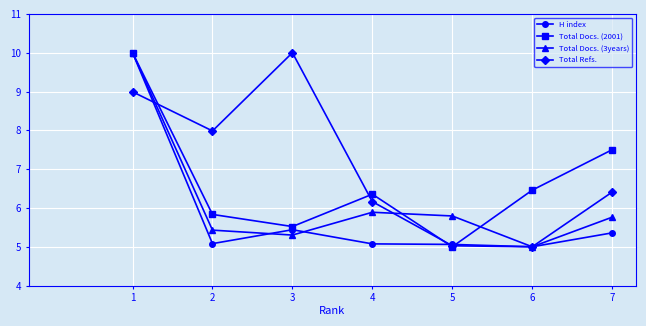

List the series in order of their overall mean, highest first.

Total Refs., Total Docs. (2001), Total Docs. (3years), H index